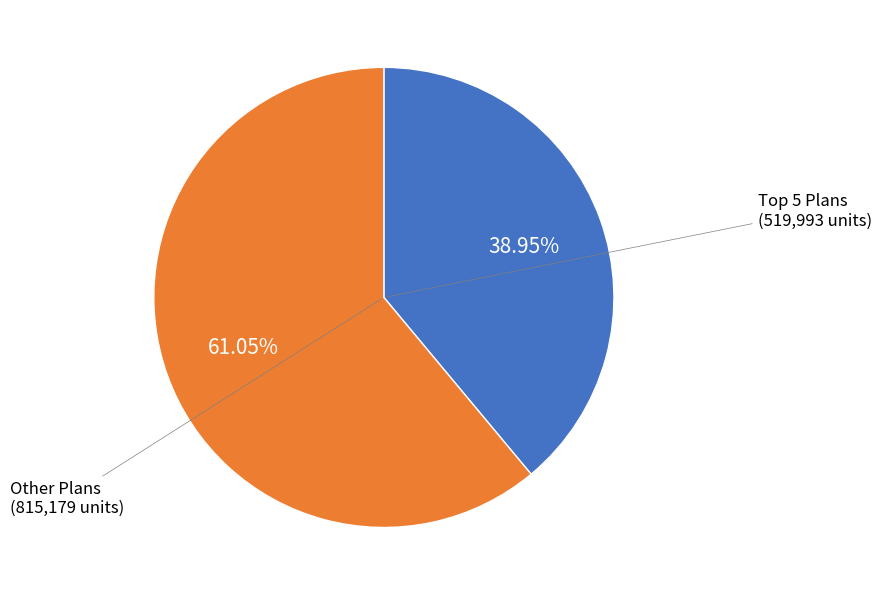

Is there any slice that represents more than half of the pie?

Yes